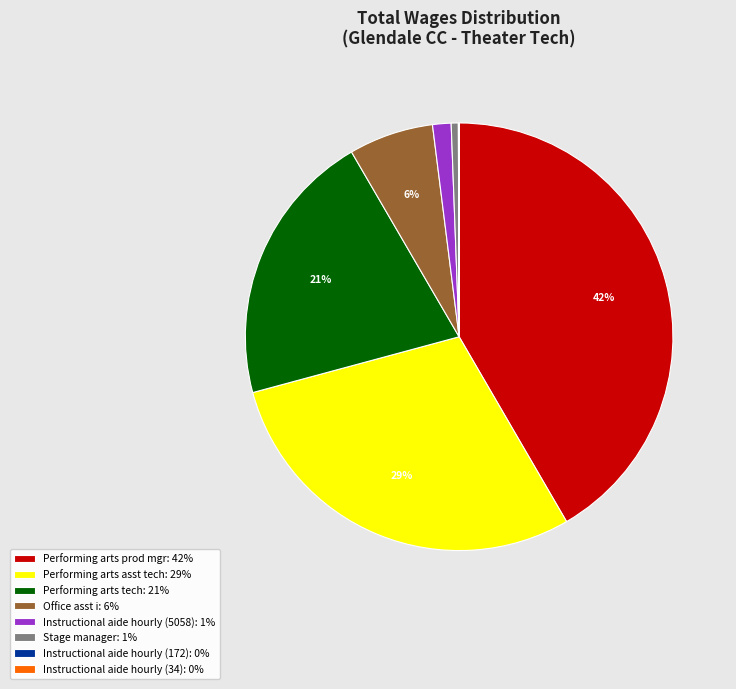

Is Stage manager the majority of the pie?

No